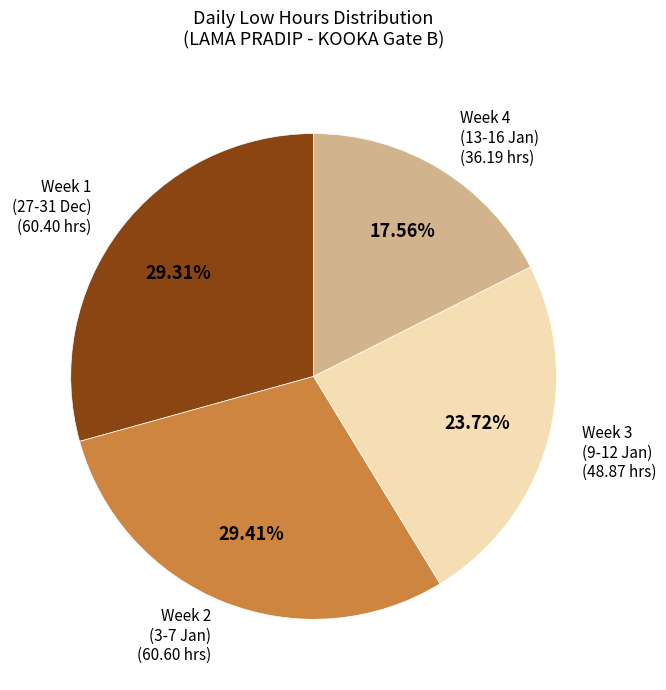

How many segments does this pie chart have?

4